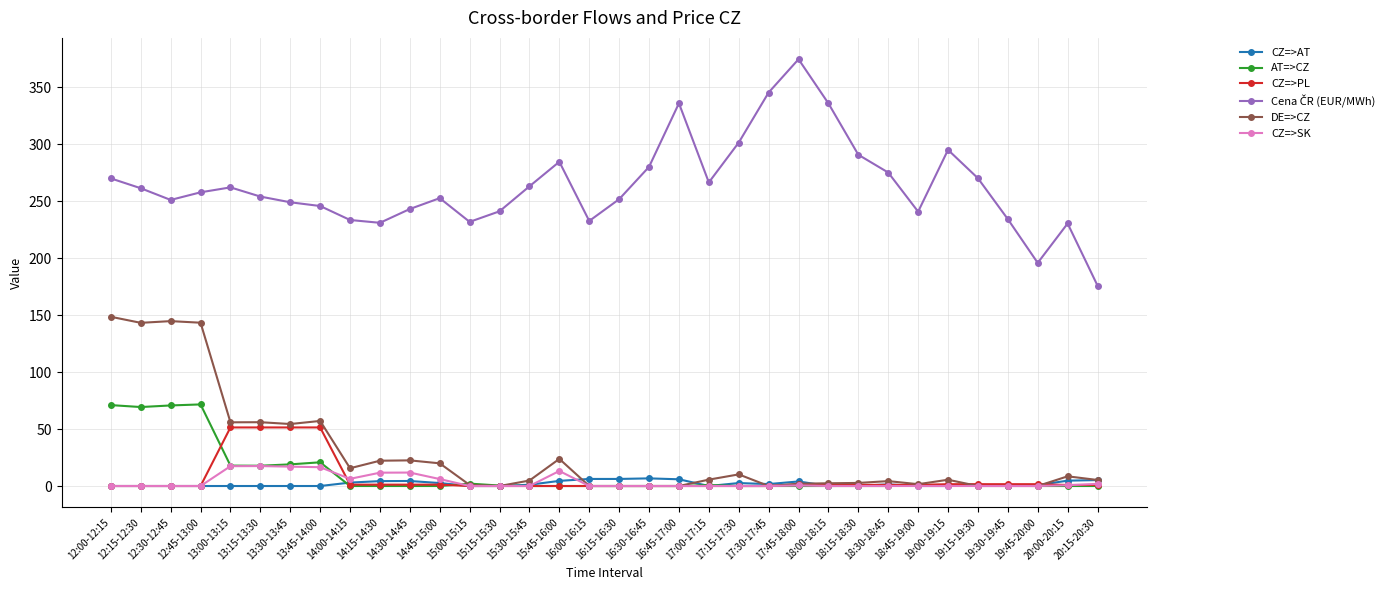

At how many categories does at least one series exceed 109?

34